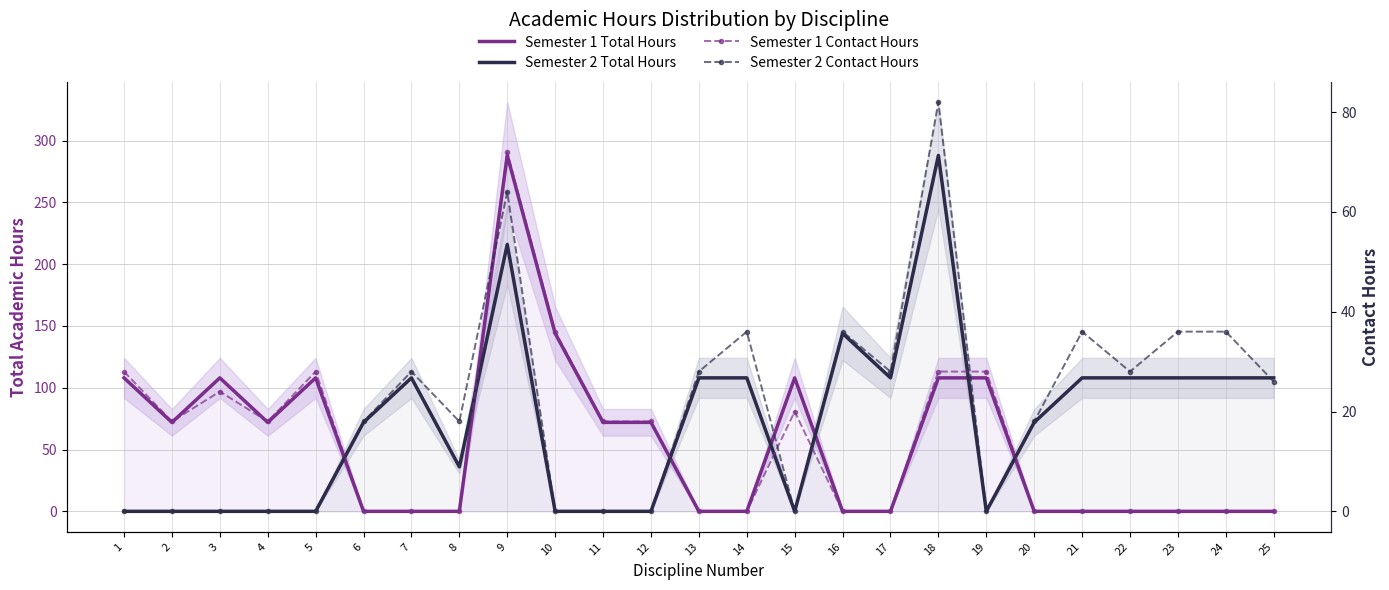

What is the spread (max minus min) of values at 16?

144